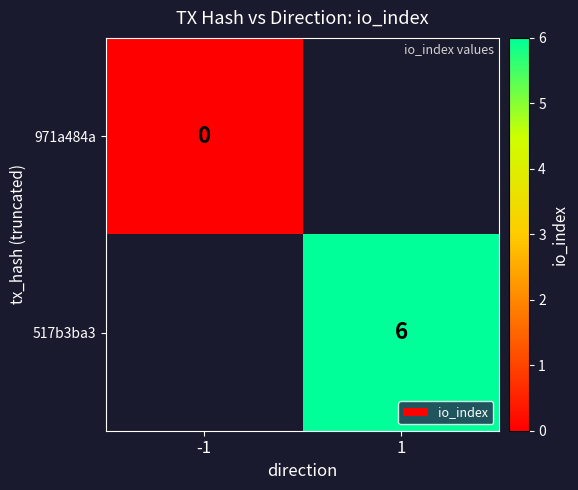

Which label corresponds to the largest value in the chart?

1